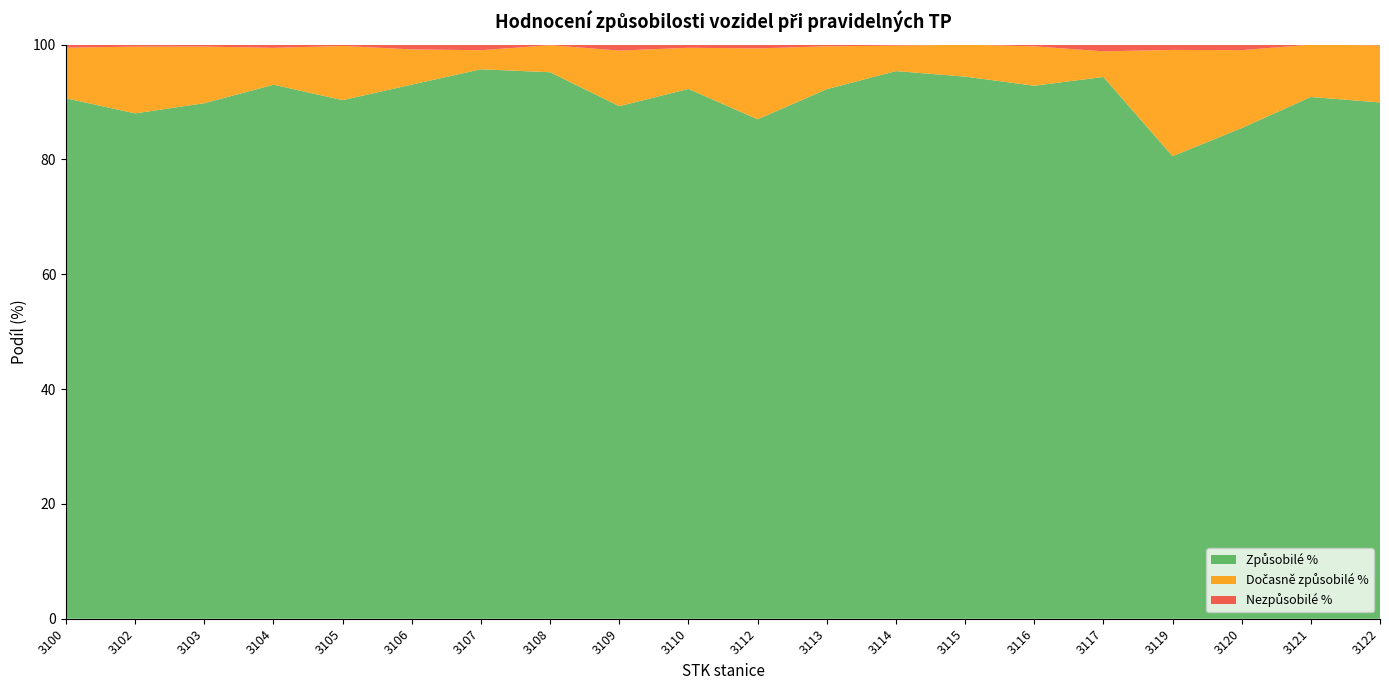

Reading right to left, transcribe all the data shown in this chart.

Způsobilé %: 89.9	90.9	85.5	80.6	94.4	92.8	94.4	95.4	92.2	87.0	92.3	89.3	95.2	95.7	93.0	90.3	93.0	89.8	88.0	90.7
Dočasně způsobilé %: 9.9	9.1	13.6	18.5	4.5	6.9	5.6	4.4	7.5	12.3	7.2	9.7	4.7	3.3	6.1	9.4	6.4	9.9	11.6	8.8
Nezpůsobilé %: 0.1	0.0	1.0	0.9	1.2	0.3	0.0	0.2	0.3	0.7	0.6	1.0	0.1	1.0	0.8	0.2	0.6	0.3	0.3	0.5